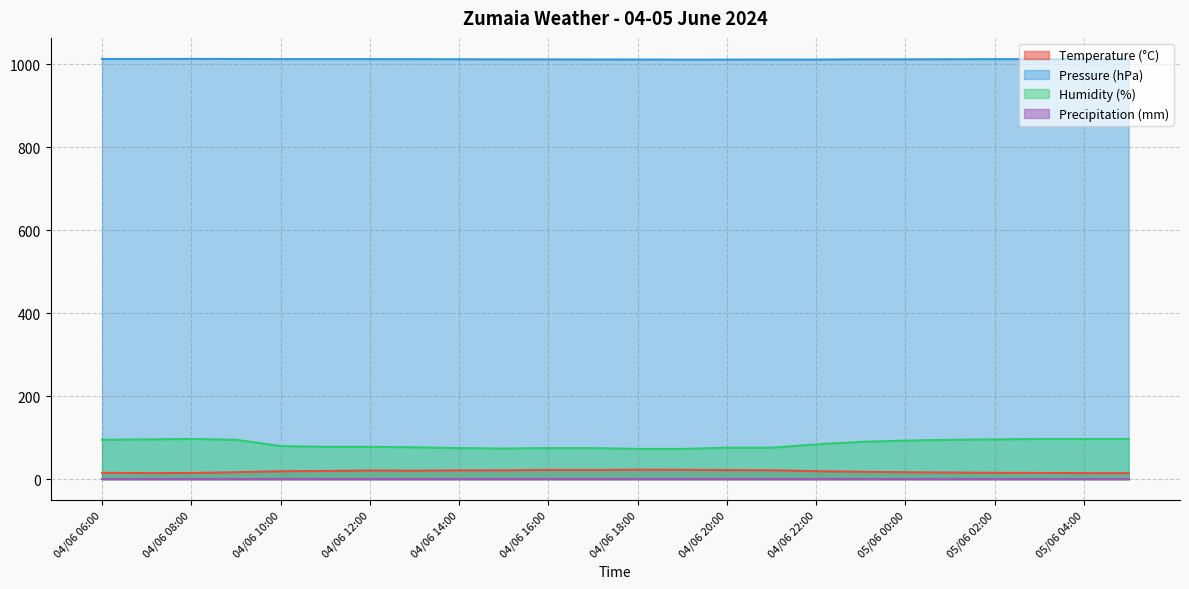

Where is the first local minimum for Humidity (%)?

04/06 15:00